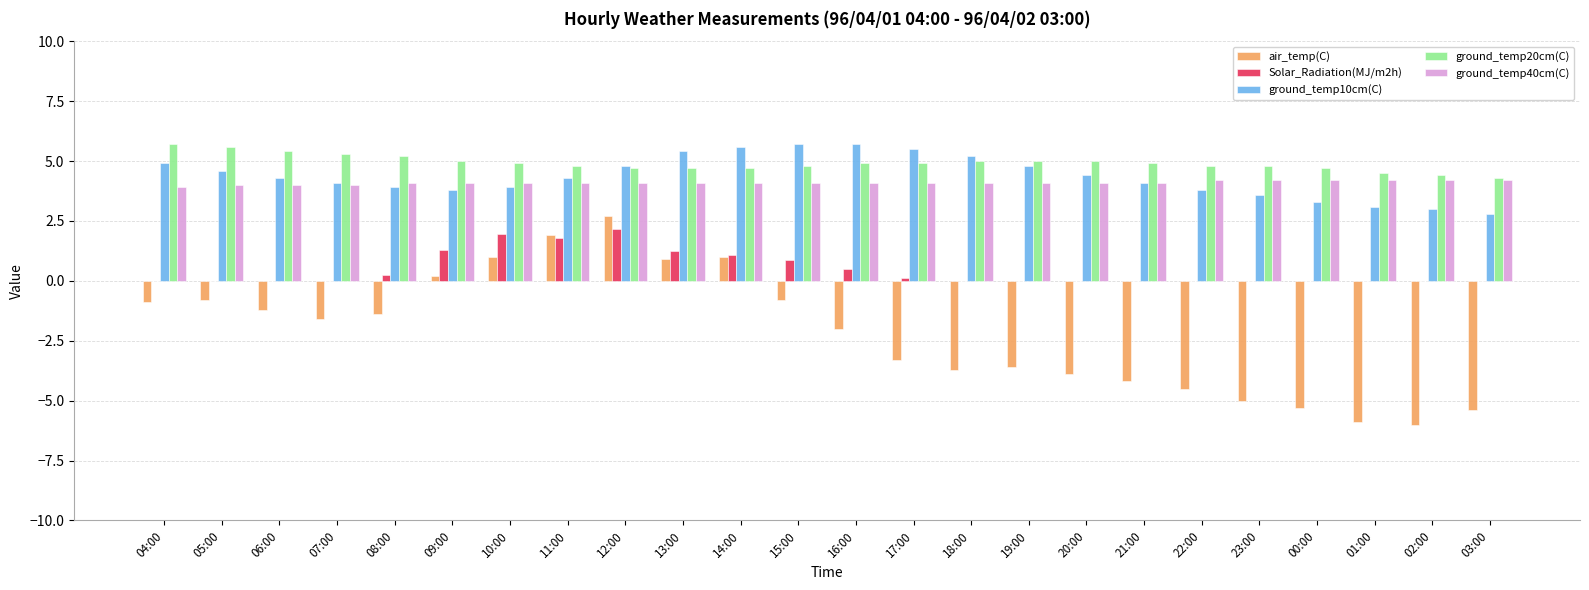

What value does the ground_temp10cm(C) series have at 05:00?

4.6